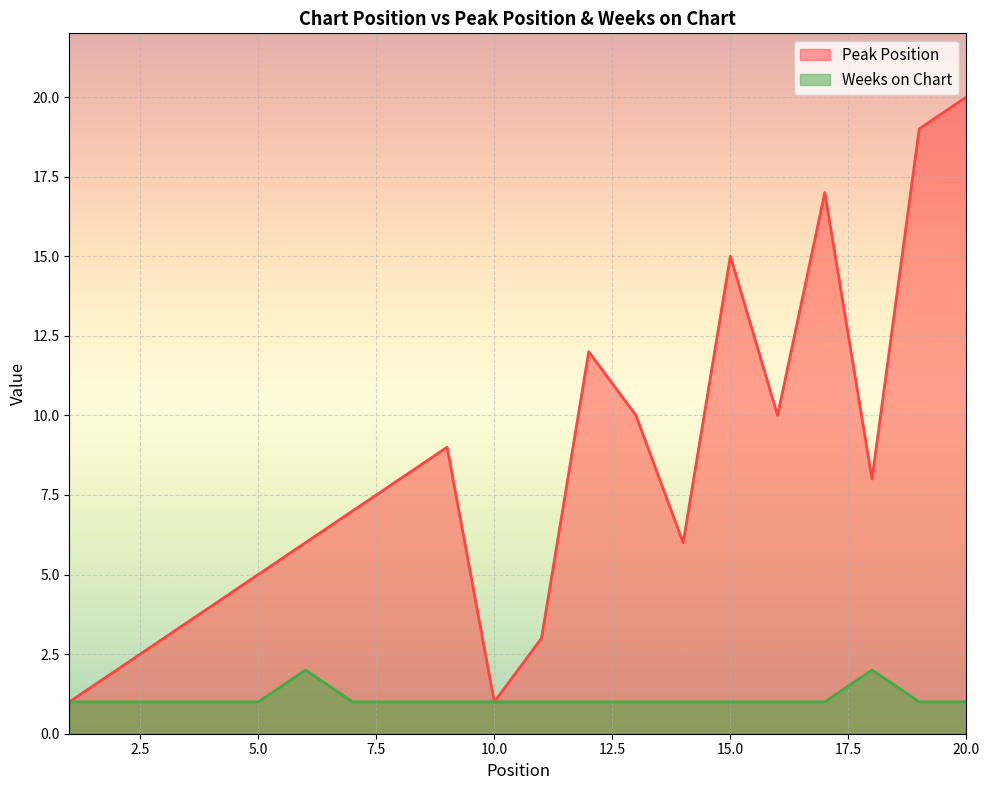

Is the value of Peak Position at 20 greater than the value of Weeks on Chart at 11?

Yes